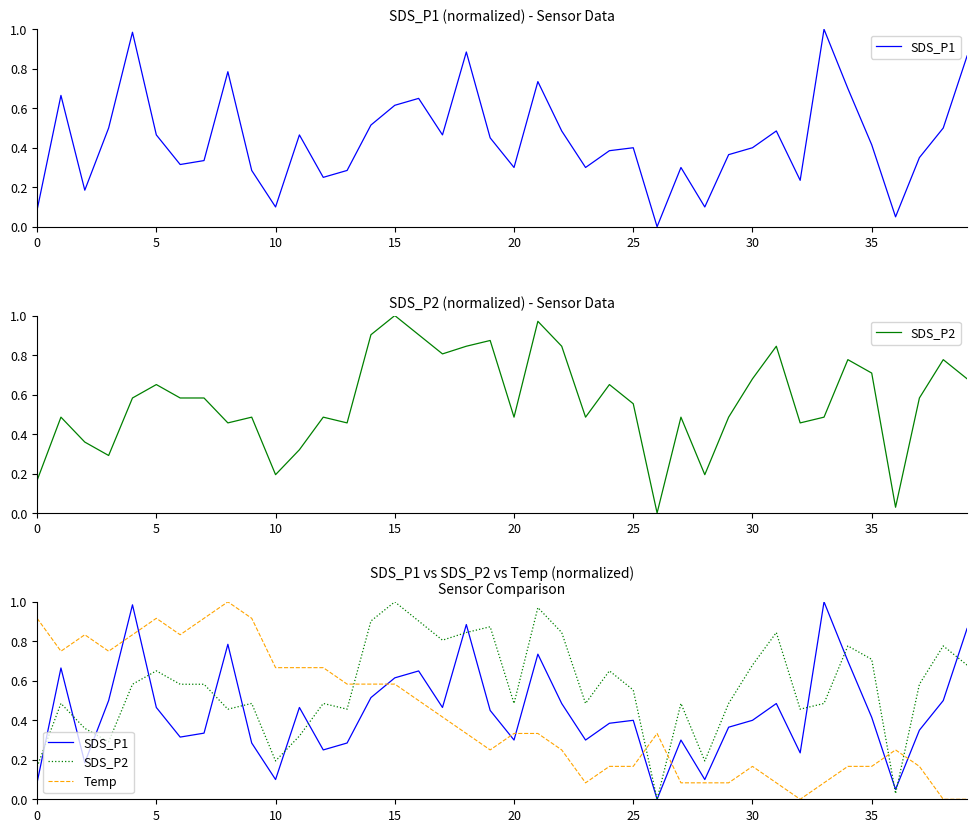

After their last crossing, which series has the higher values: SDS_P1 or Temp?

SDS_P1